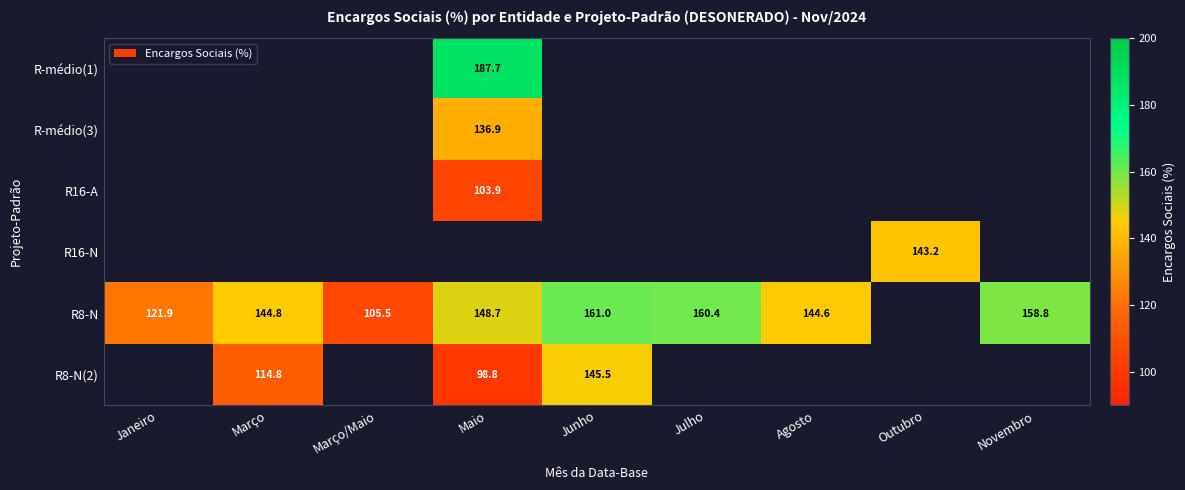

Which label corresponds to the largest value in the chart?

Maio